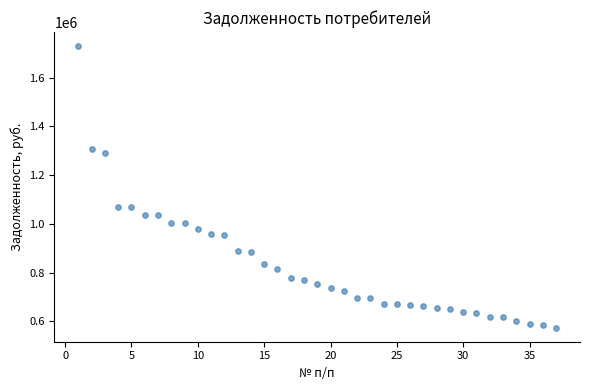

What is the range of Y values (max minus min)?

1155187.5